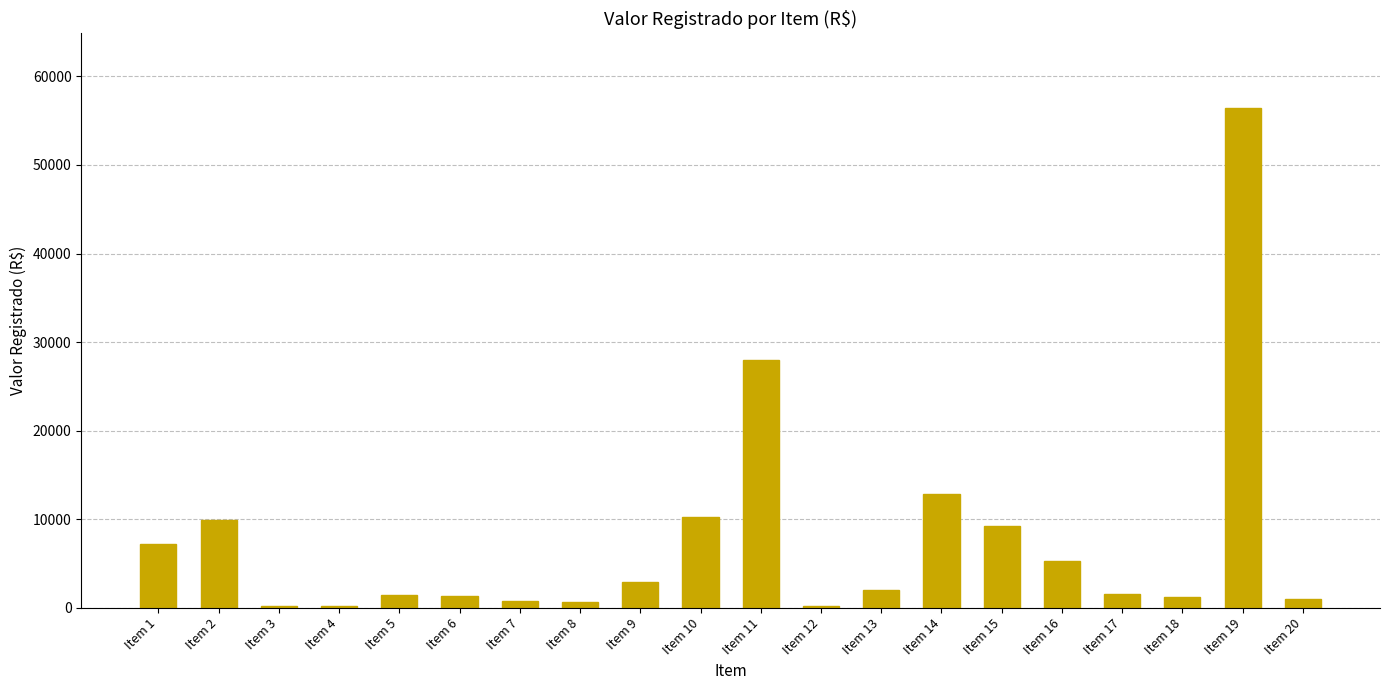

The value at Item 19 is 56400.0. True or false?

True